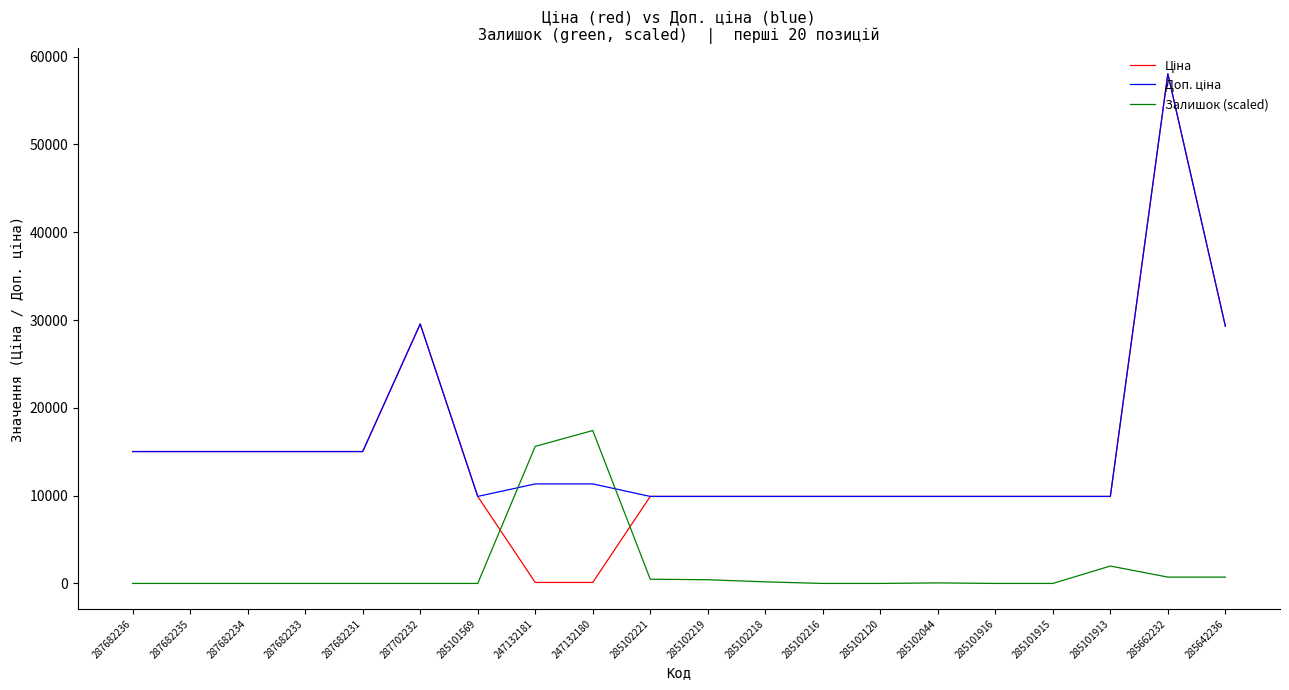

What is the maximum value for Залишок (scaled)?

17411.1